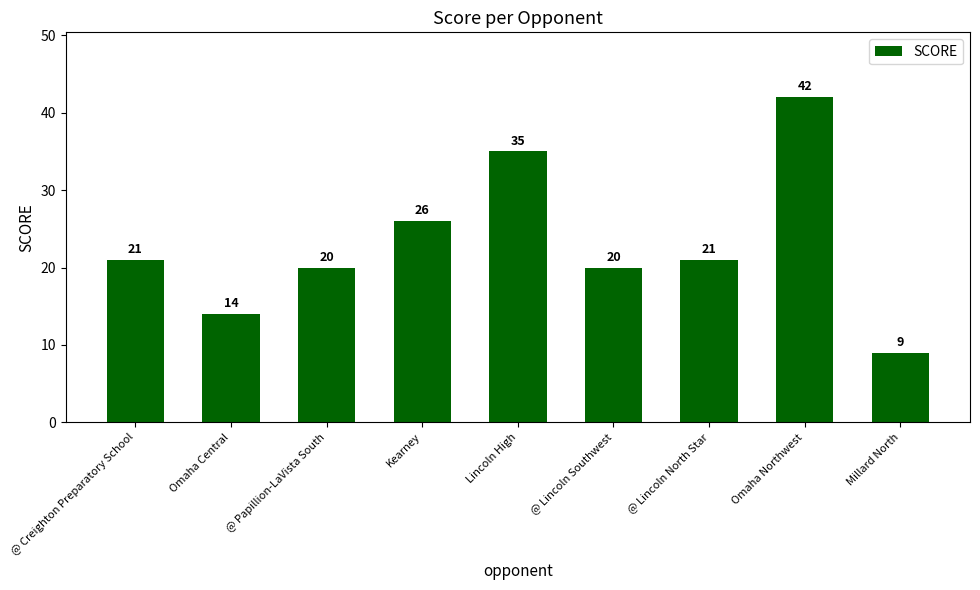

Reading left to right, extract all data points from this chart.

@ Creighton Preparatory School=21	Omaha Central=14	@ Papillion-LaVista South=20	Kearney=26	Lincoln High=35	@ Lincoln Southwest=20	@ Lincoln North Star=21	Omaha Northwest=42	Millard North=9